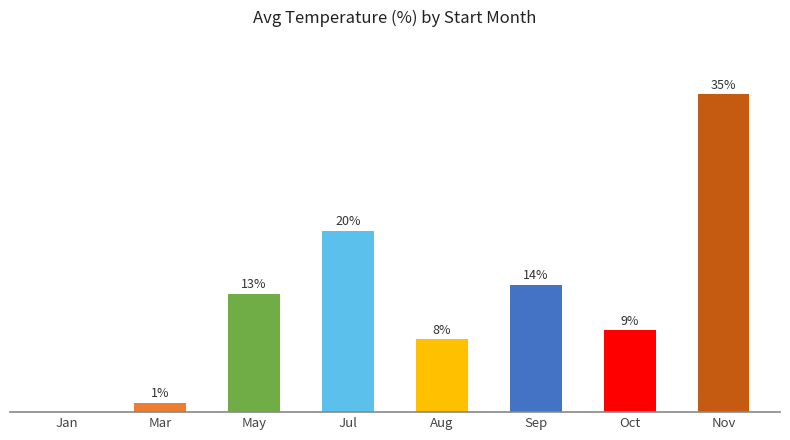

Between Sep and Aug, which is larger?

Sep